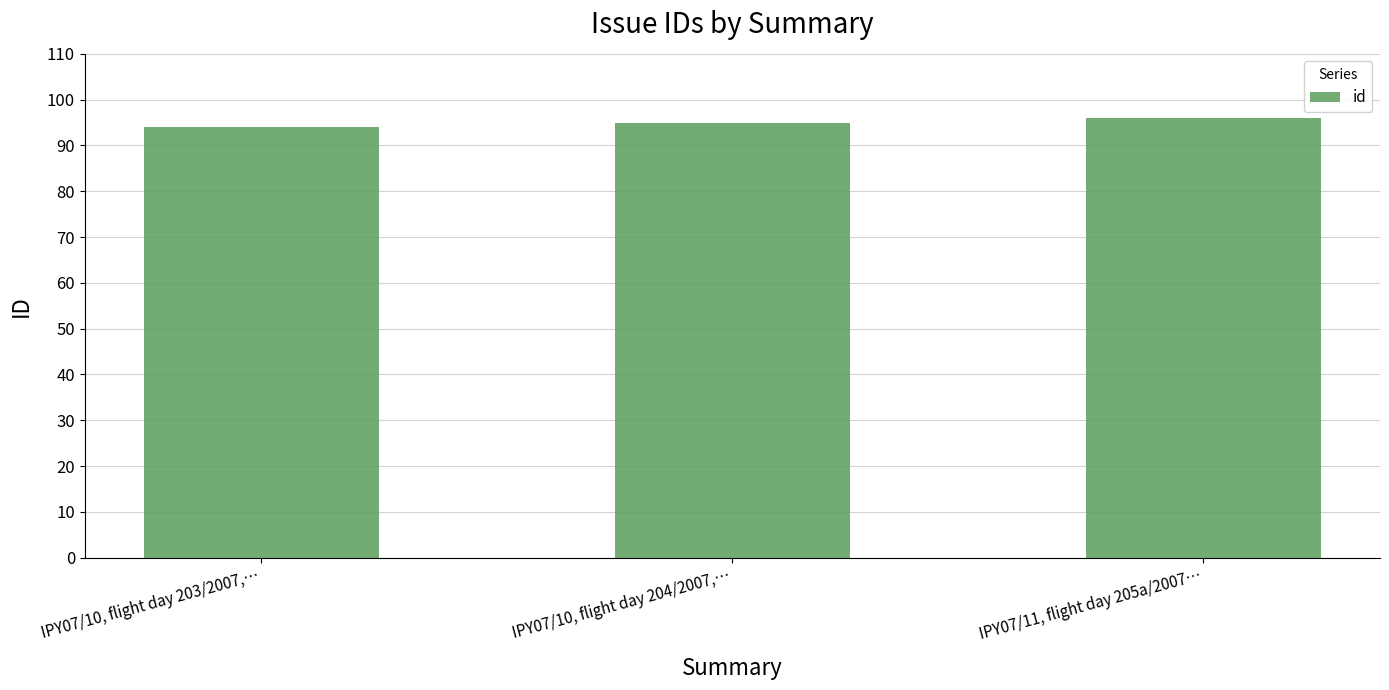

Rank the categories by value from highest to lowest.

IPY07/11, flight day 205a/2007…, IPY07/10, flight day 204/2007,…, IPY07/10, flight day 203/2007,…